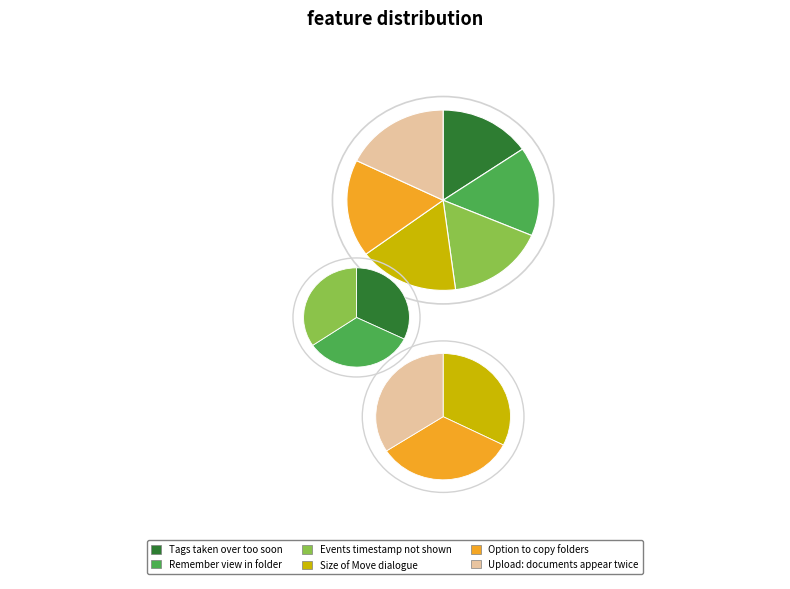

To the nearest percent, what percentage of the pie is Size of Move dialogue?

17%